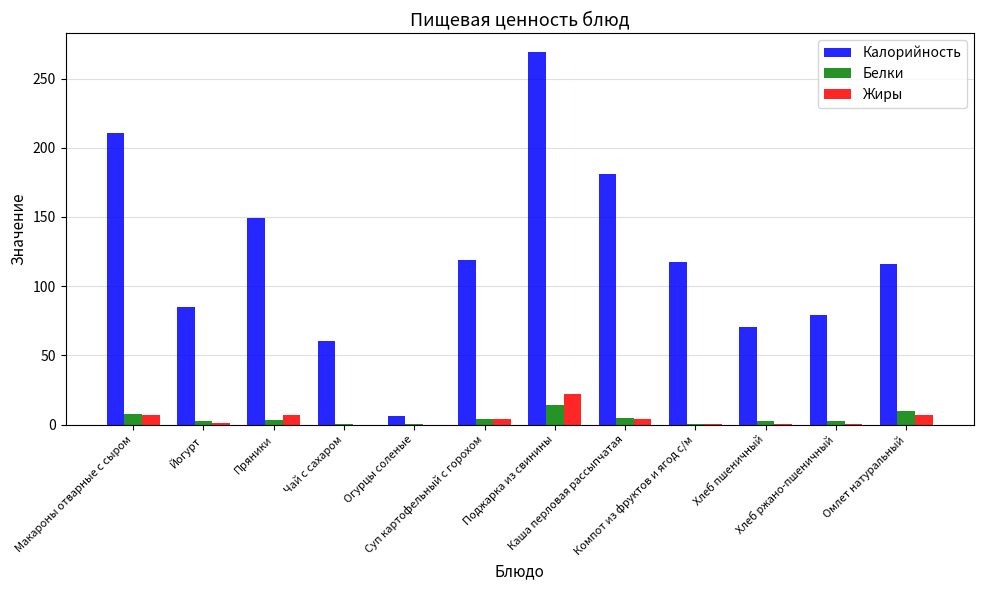

What is the sum of all Жиры values?

53.6